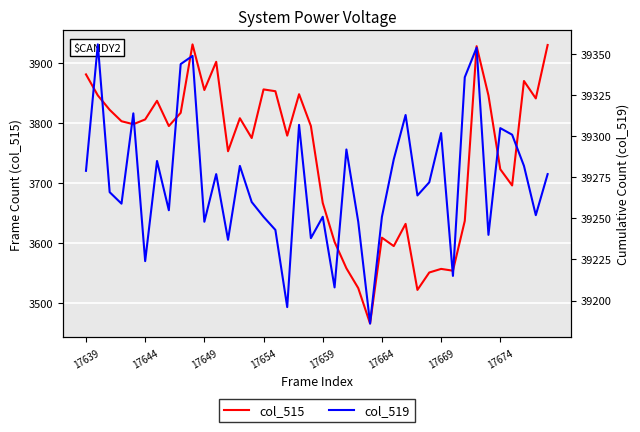

True or false: col_519 and col_515 cross at least once.

False